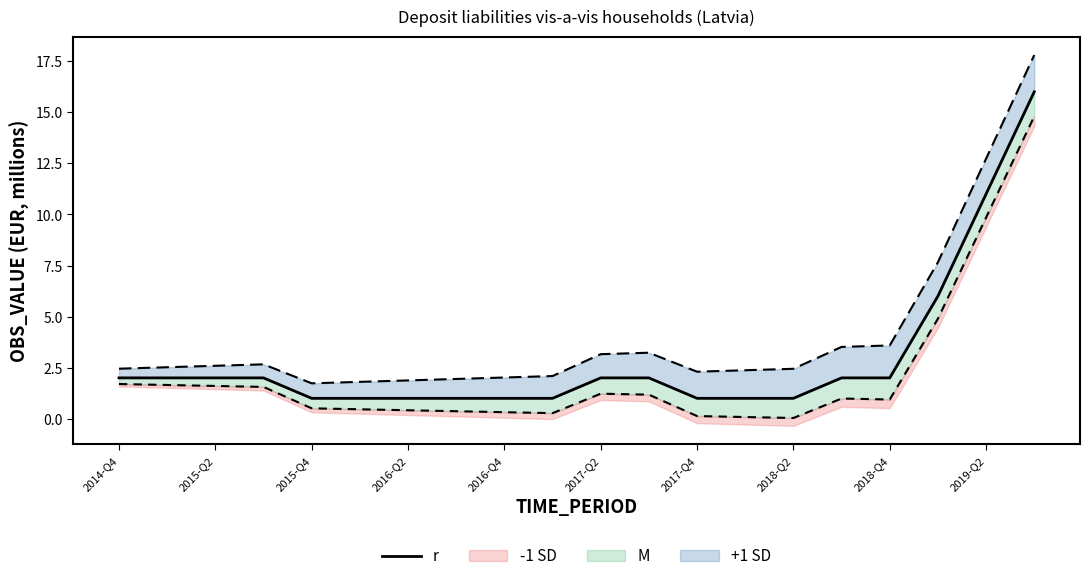

True or false: the data has more than 1 interior local peaks.

False